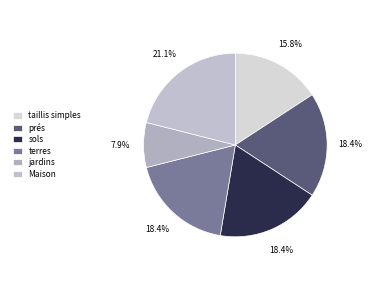

How many slices are in this pie chart?

6